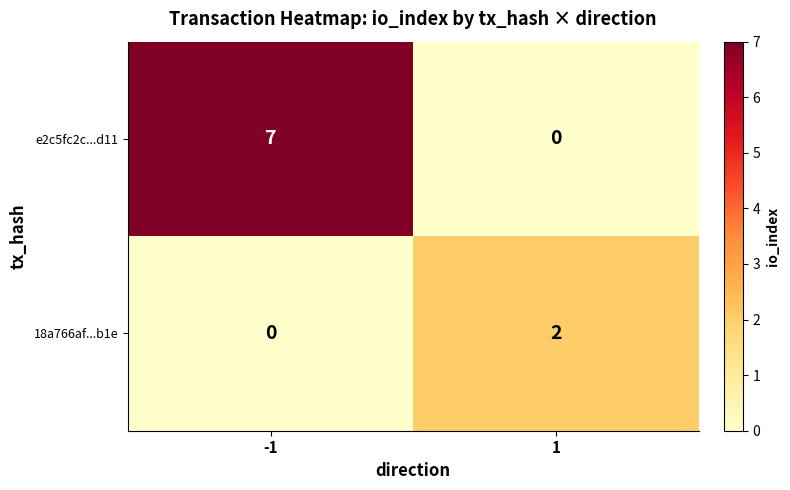

What is the difference between the maximum and minimum values in the e2c5fc2c...d11 series?

7